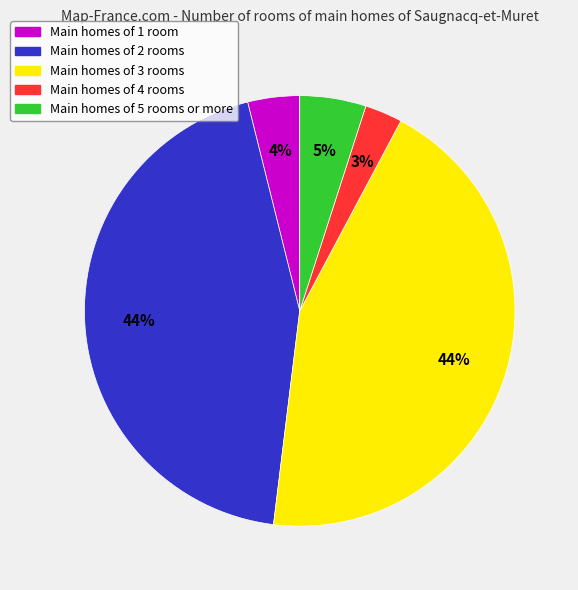

Is there a majority slice in this chart?

No